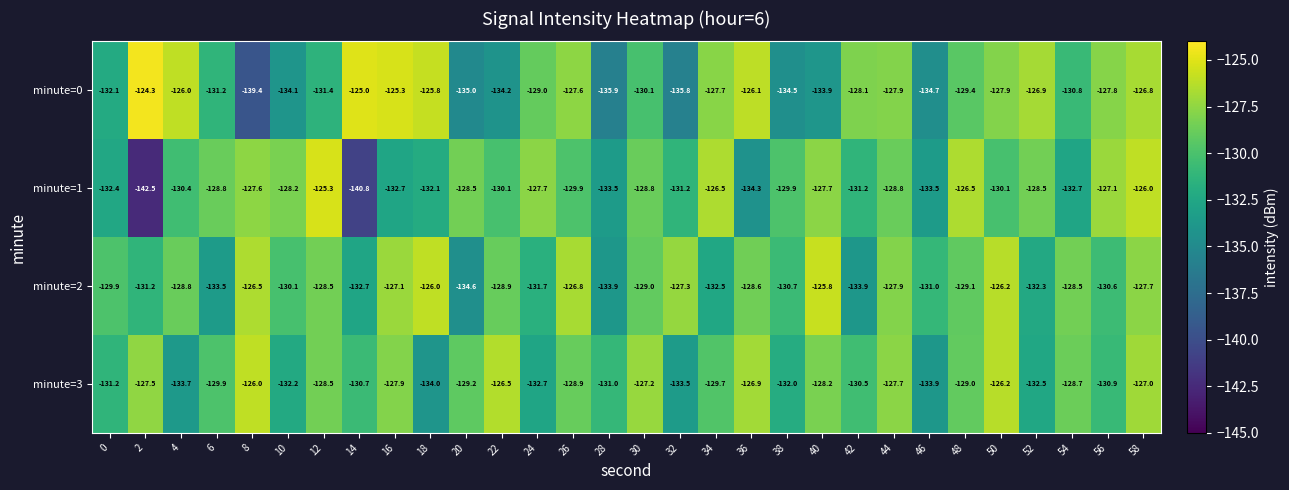

The minute=3 series shows -40.1 at 42. True or false?

False